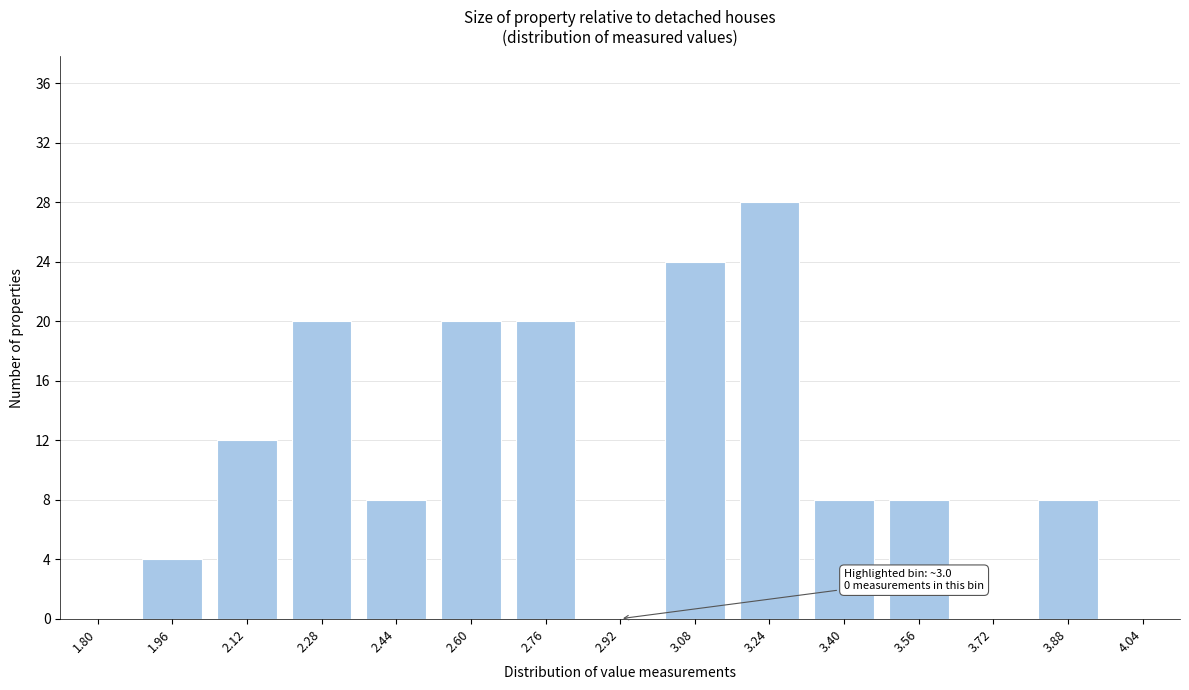

Reading left to right, what are all the values shown in this chart?

1.80=0	1.96=4	2.12=12	2.28=20	2.44=8	2.60=20	2.76=20	2.92=0	3.08=24	3.24=28	3.40=8	3.56=8	3.72=0	3.88=8	4.04=0